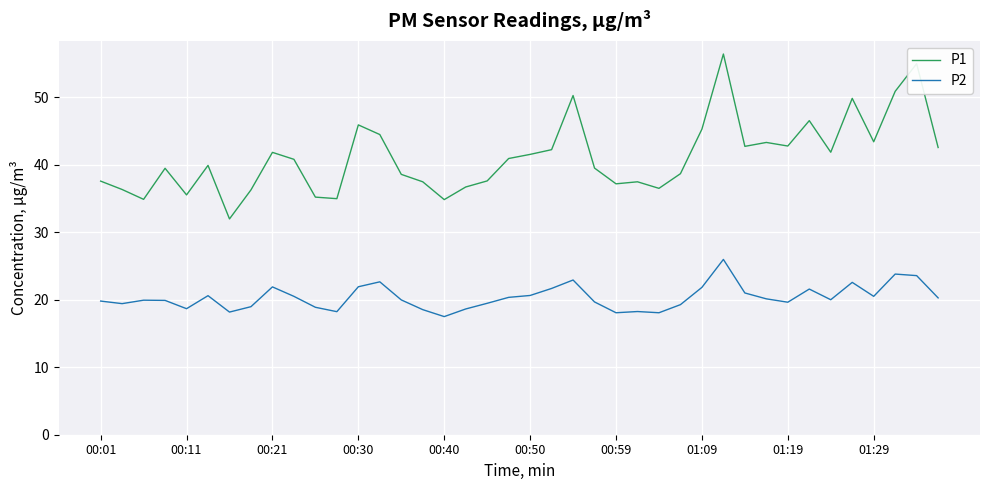

What is the lowest value of the P1 series?

32.0